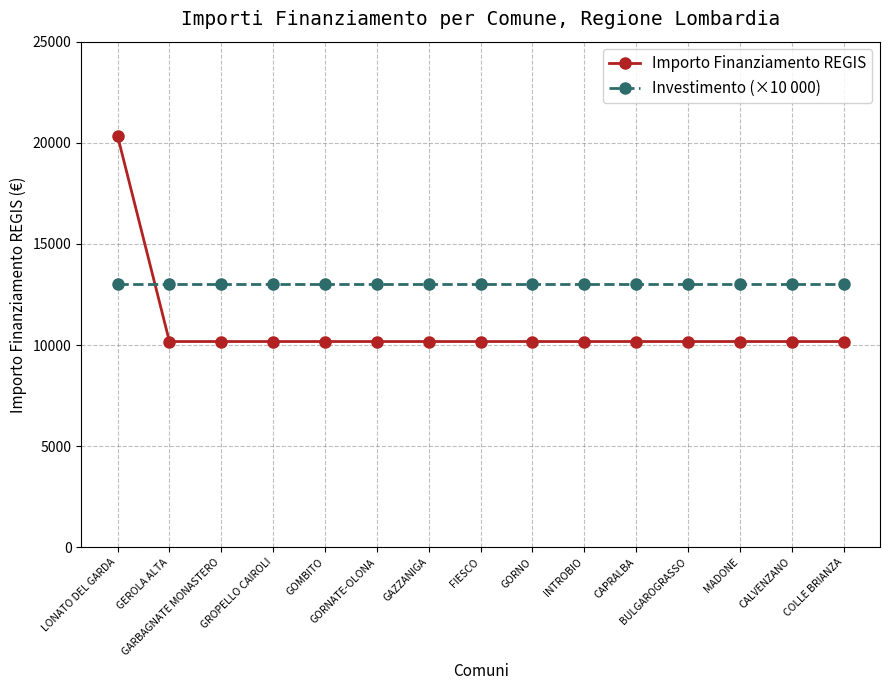

True or false: Investimento (×10 000) has a value of 4558 at GORNO.

False